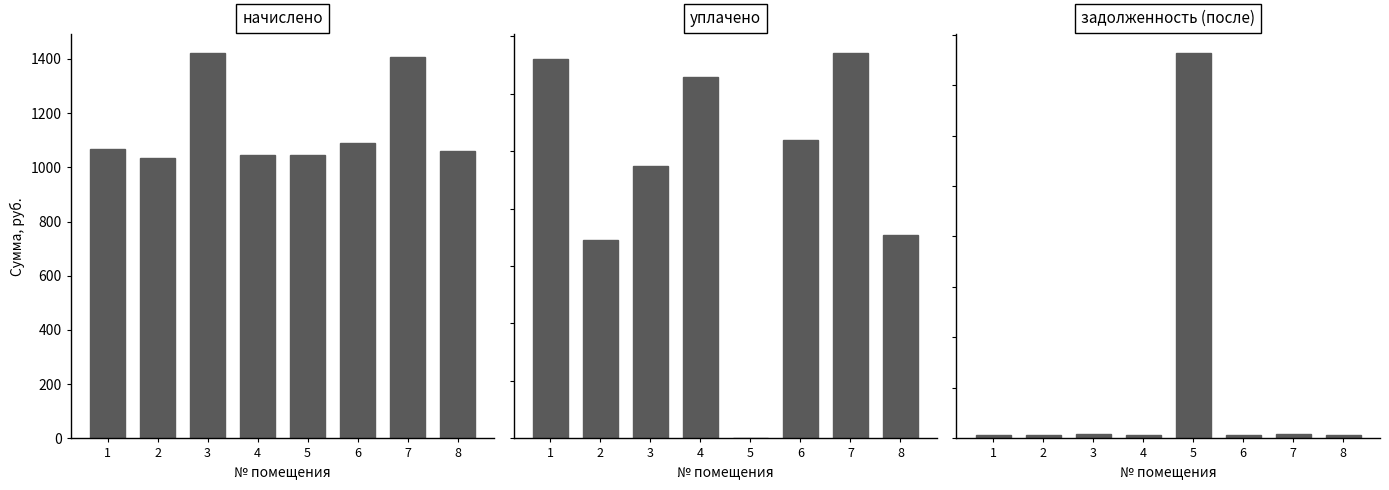

How many groups of bars are there?

8